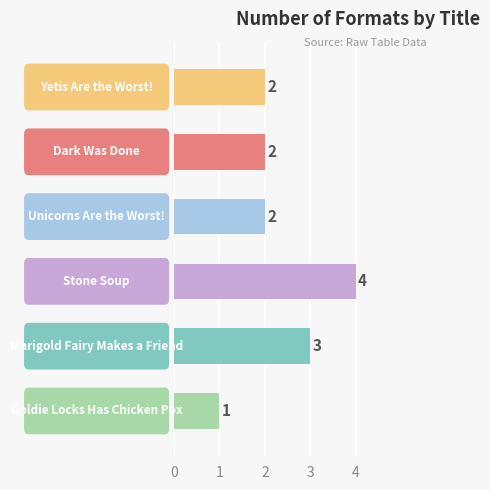

What is the difference between the maximum and minimum values?

3